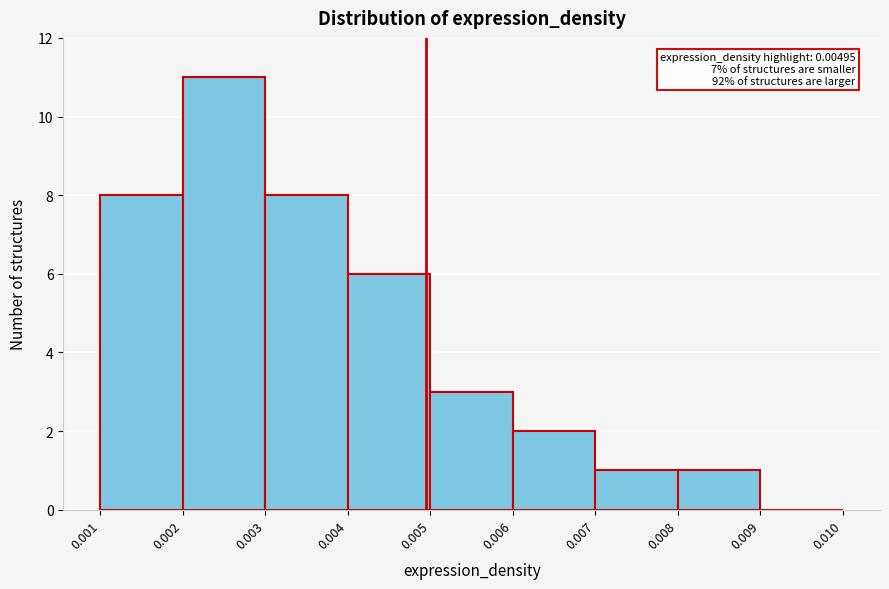

Which range on the x-axis has the tallest bar?

0.002 to 0.003